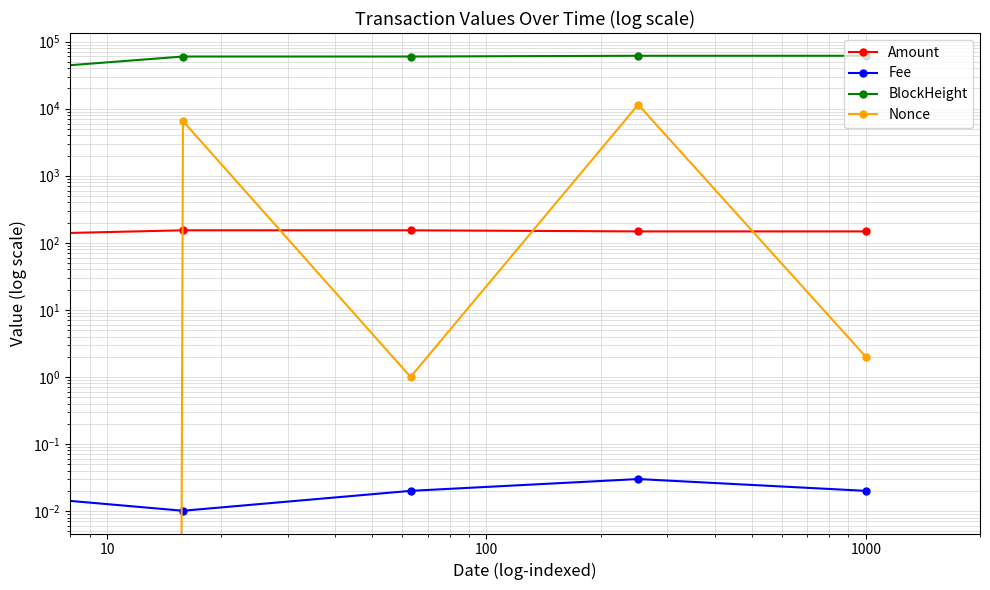

True or false: Fee and Amount intersect in this chart.

False